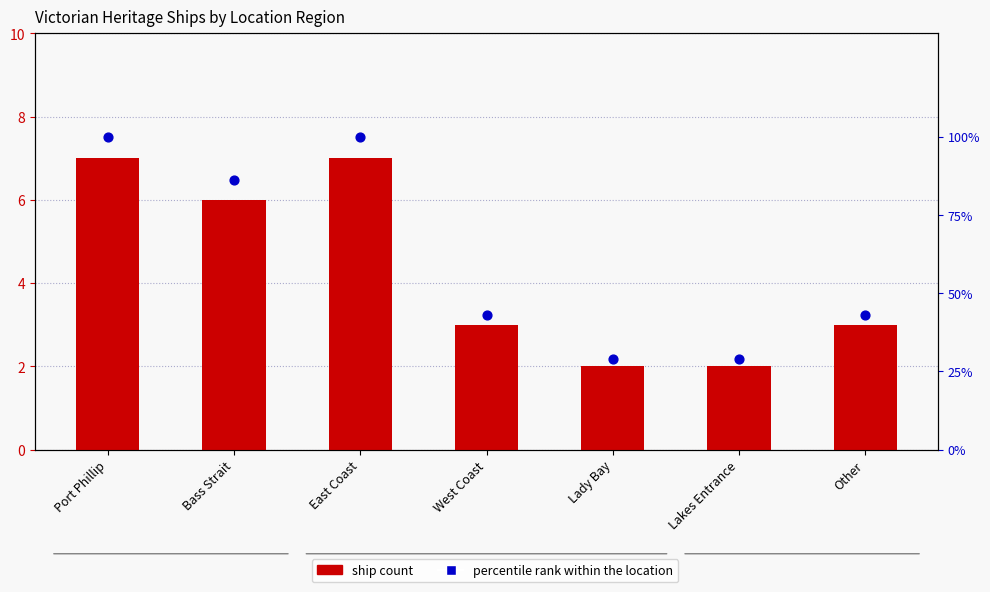

Which series has the largest Y range (max minus min)?

percentile rank within the location